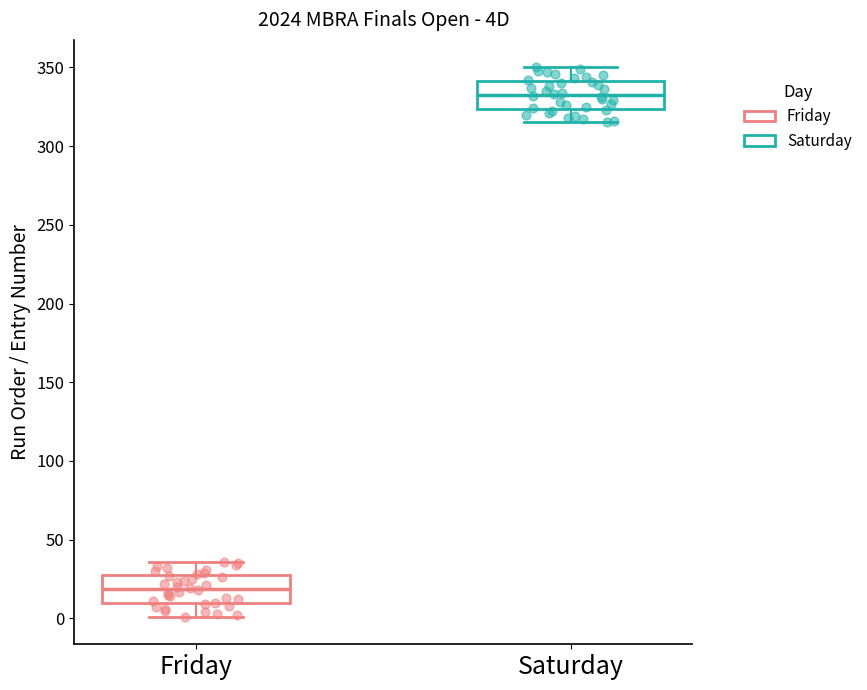

Where is the upper edge of the box for Friday on the y-axis? The values are not printed on the chart, so give them approximately, as read against the axis.

25